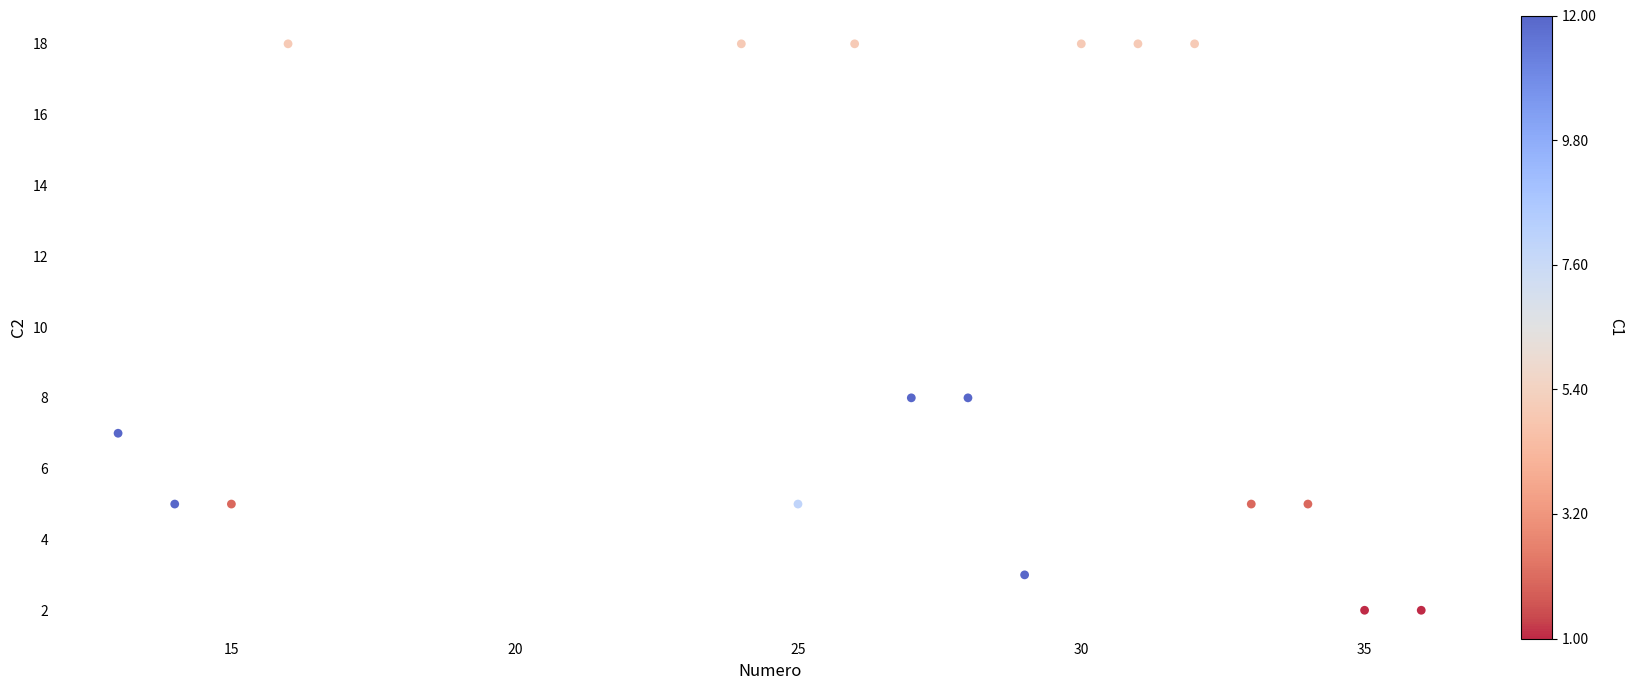

What is the range of X values (max minus min)?

23